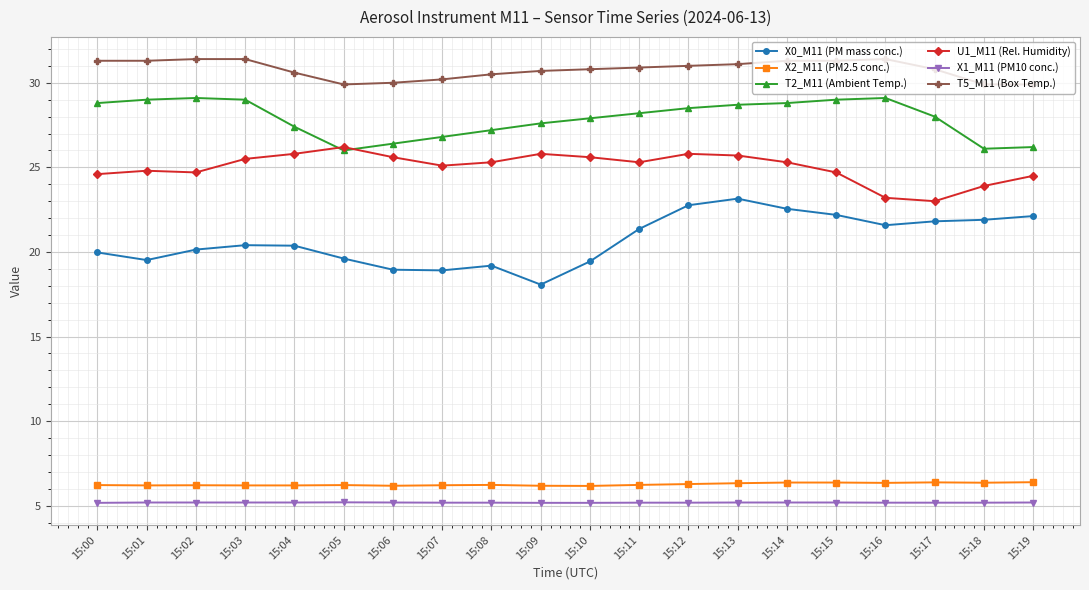

What is the difference between the T5_M11 (Box Temp.) values at 15:06 and 15:10?

0.8